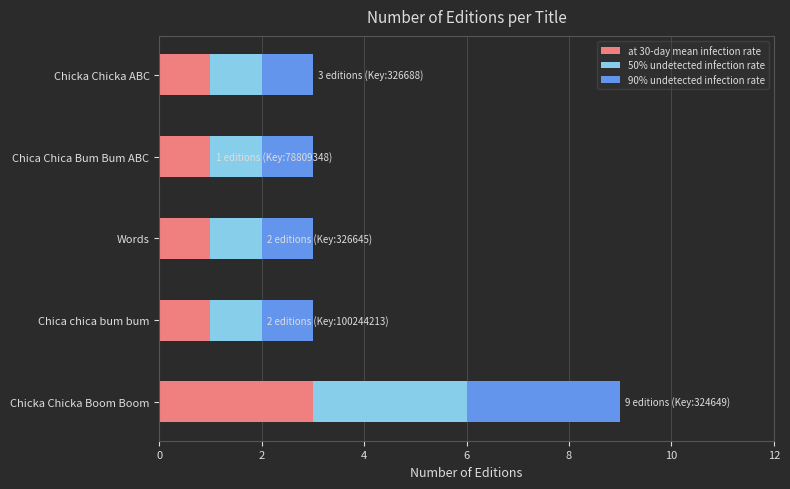

The at 30-day mean infection rate series shows 1 at Words. True or false?

True